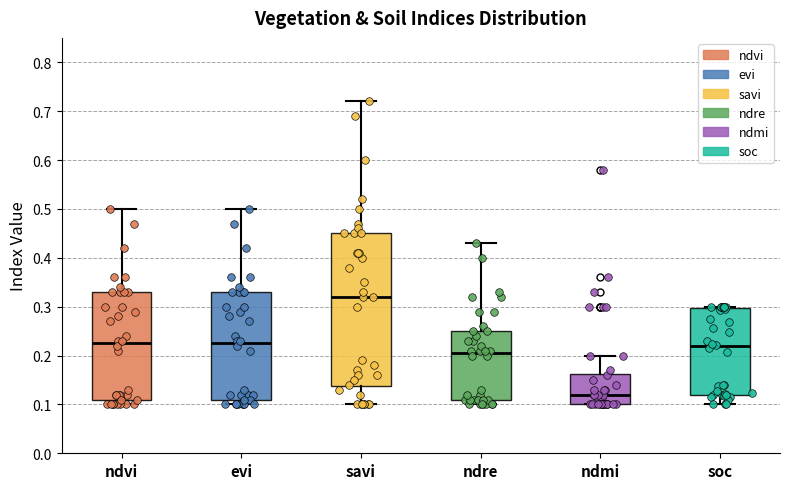

Where does the median line of the box for ndvi sit on the y-axis? The values are not printed on the chart, so give them approximately, as read against the axis.

0.23